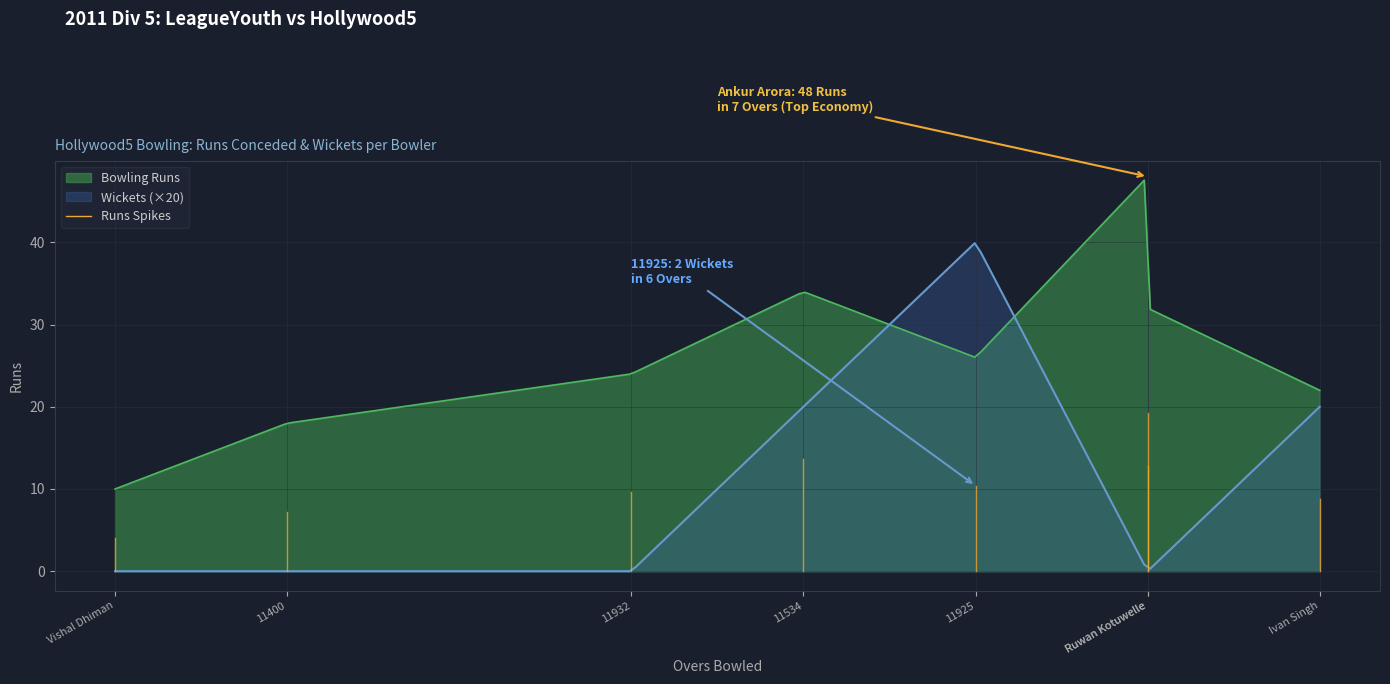

What is the lowest value of the Bowling Runs series?

10.0